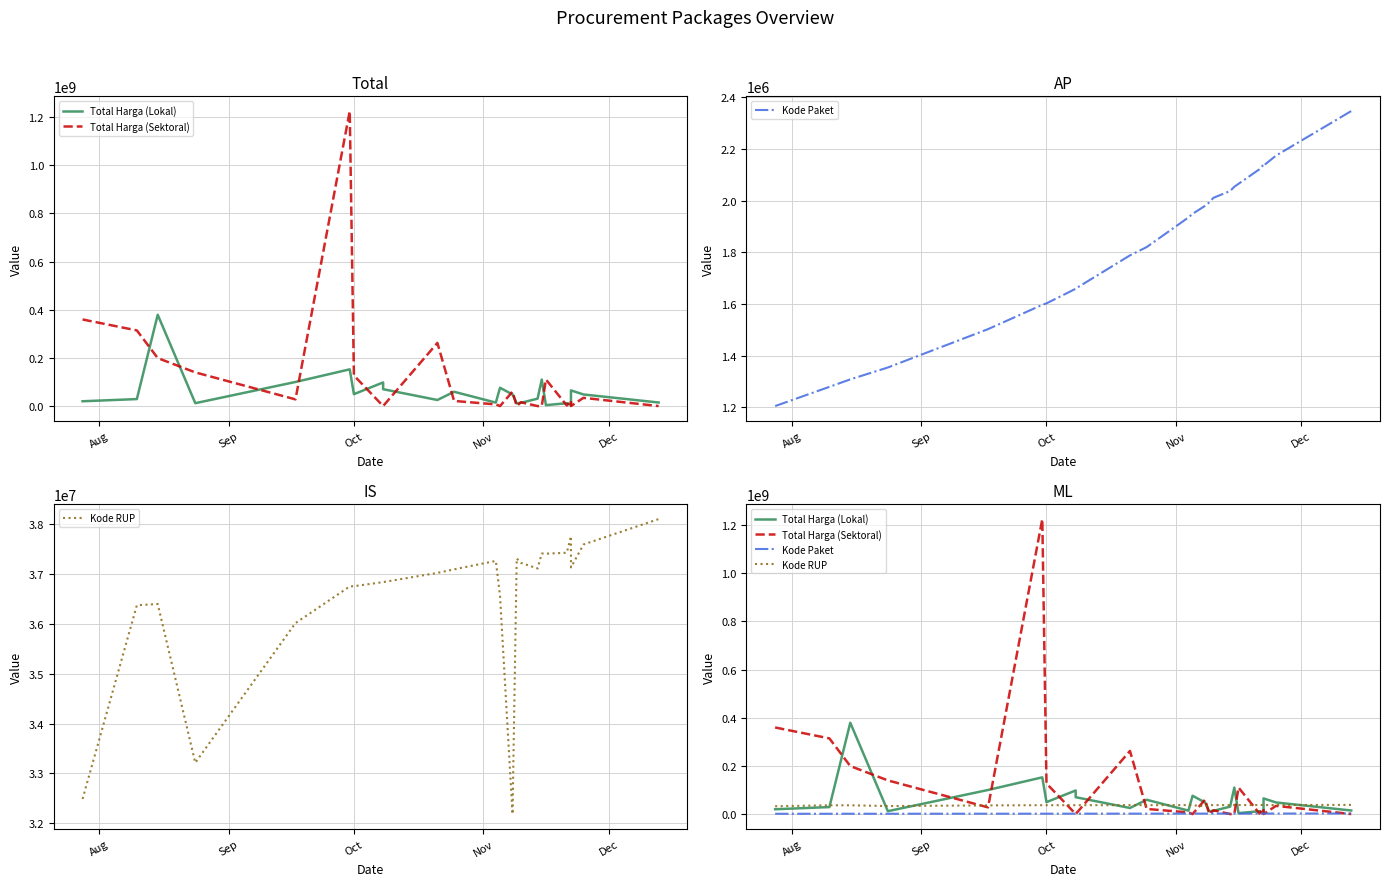

Is this an area chart (filled region under the line)?

No